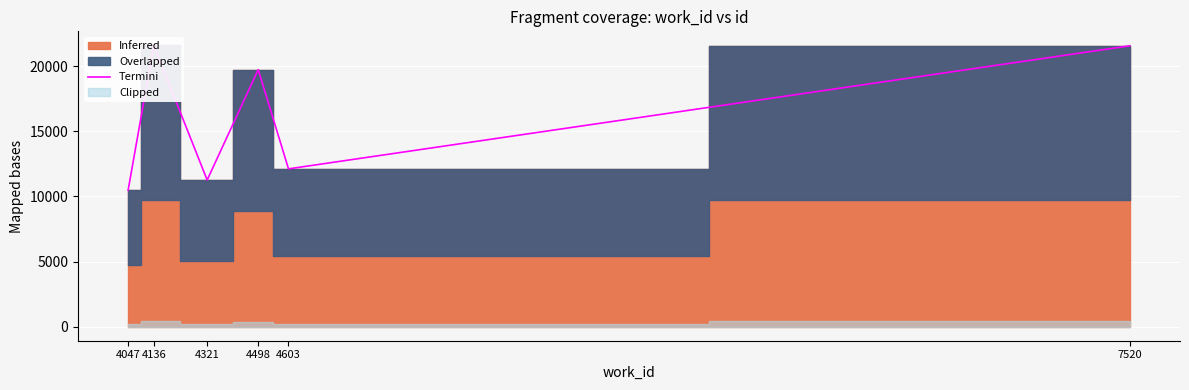

True or false: the data shows 21577 at 7520.

True